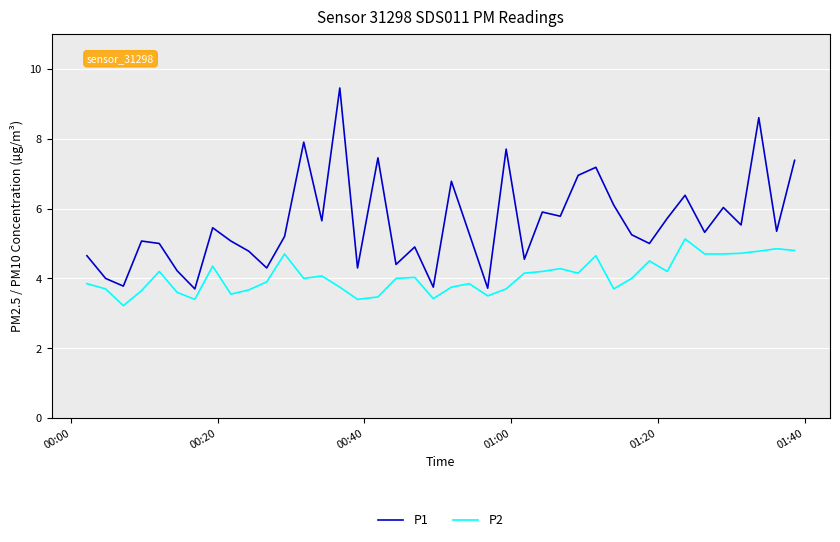

Which series has the widest spread of values?

P1